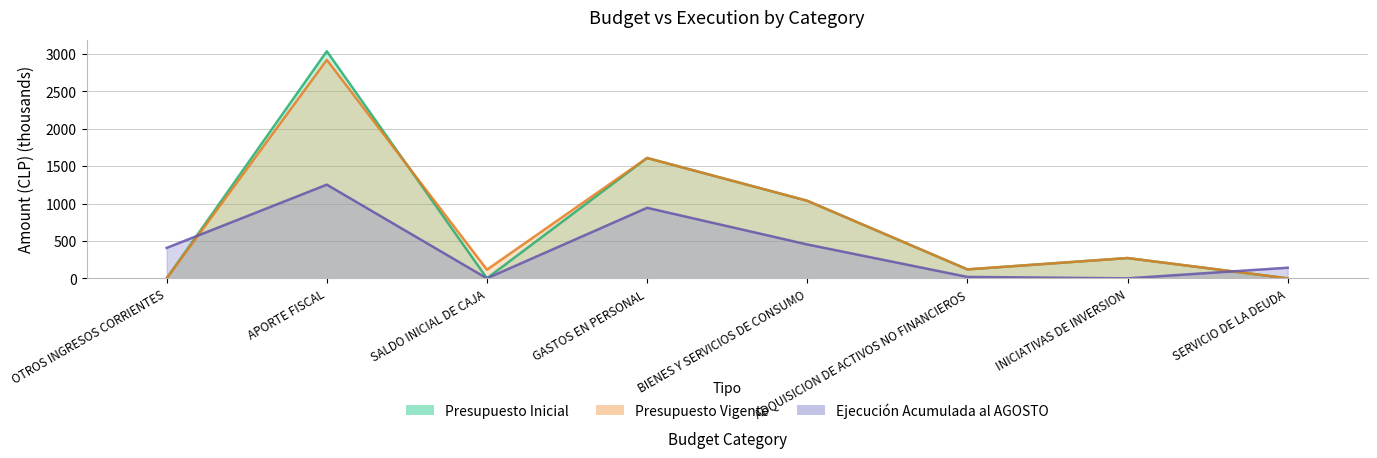

Which series has the largest total across all categories?

Presupuesto Inicial